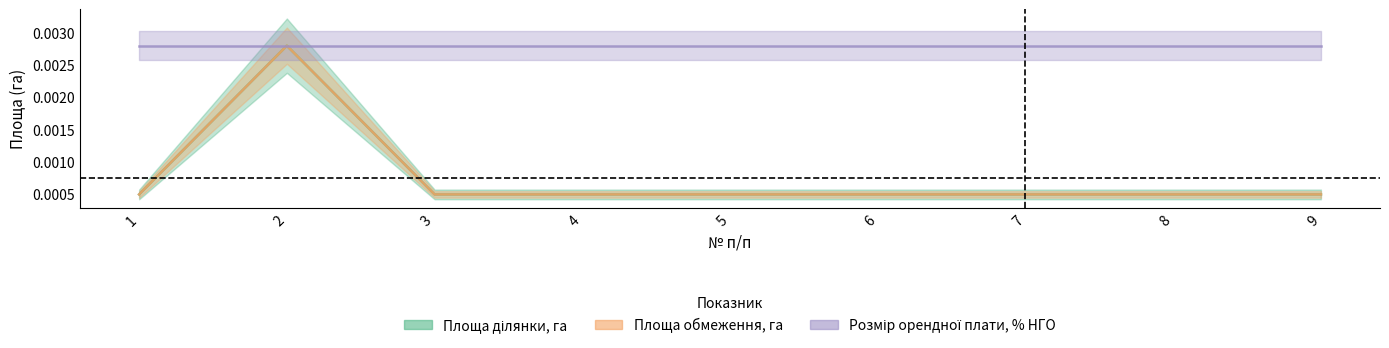

Does the chart have visible grid lines?

No